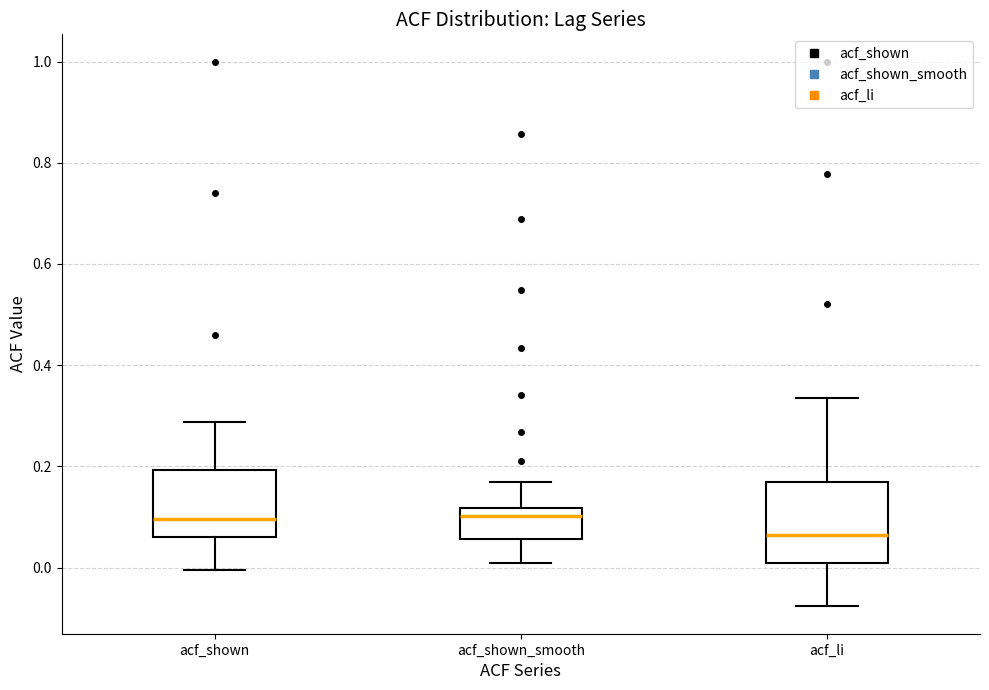

Reading left to right, read every box against the y-axis: the position of its median line, the range the box covers, and the ends of its whiskers. The values are not printed on the chart, so give them approximately, as read against the axis.

acf_shown: median 0.10, box 0.06 to 0.20, whiskers 0.00 to 0.28
acf_shown_smooth: median 0.10, box 0.06 to 0.12, whiskers 0.00 to 0.16
acf_li: median 0.06, box 0.00 to 0.18, whiskers -0.08 to 0.34